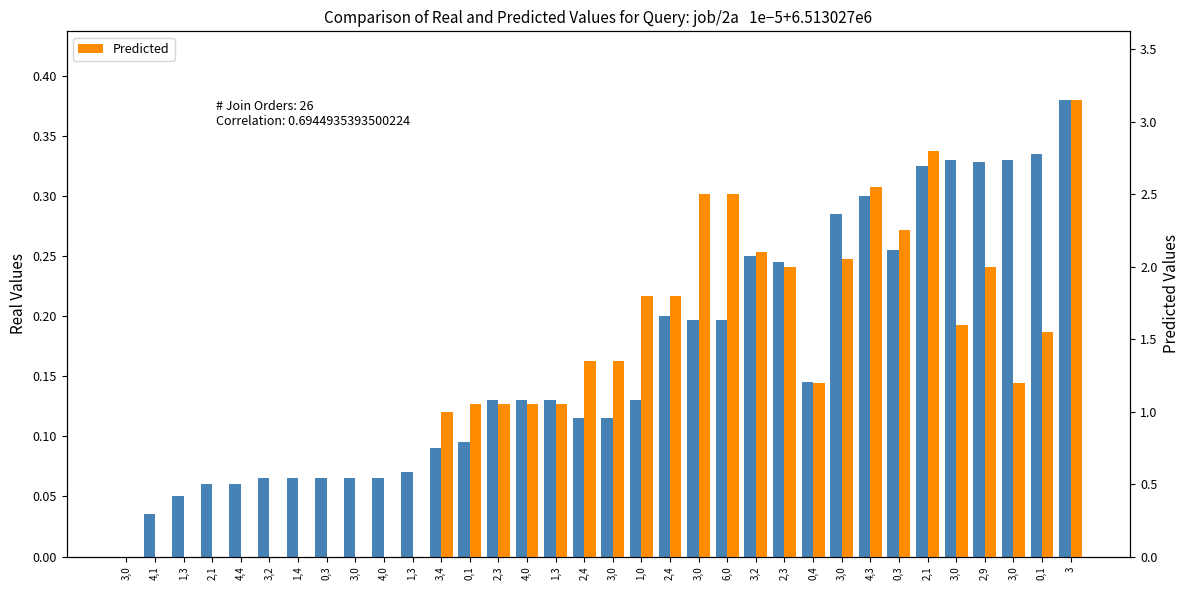

What is the average value of the Predicted series?

1.2